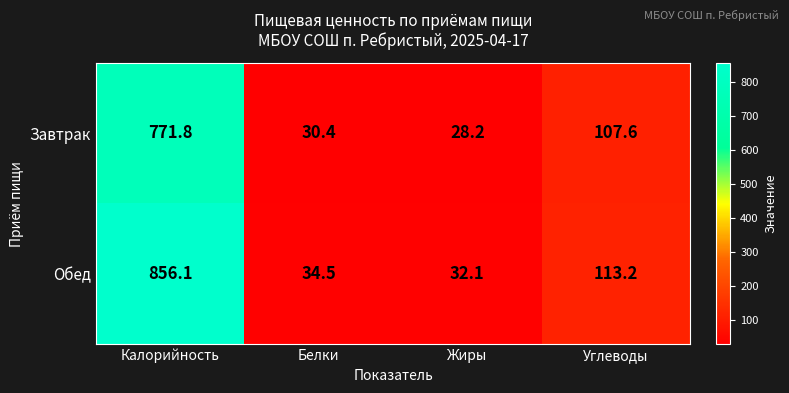

Which series has the largest range (max minus min)?

Обед